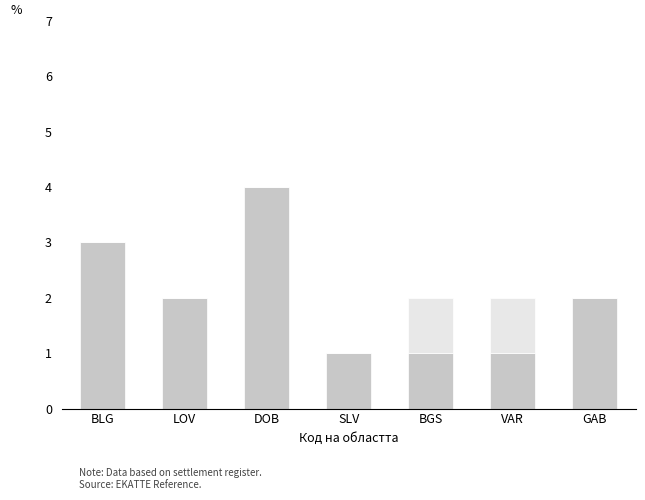

Are the bars horizontal?

No